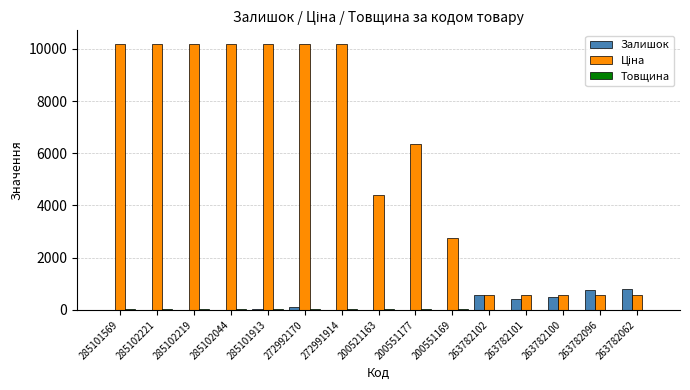

What is the sum of all Залишок values?

3203.0